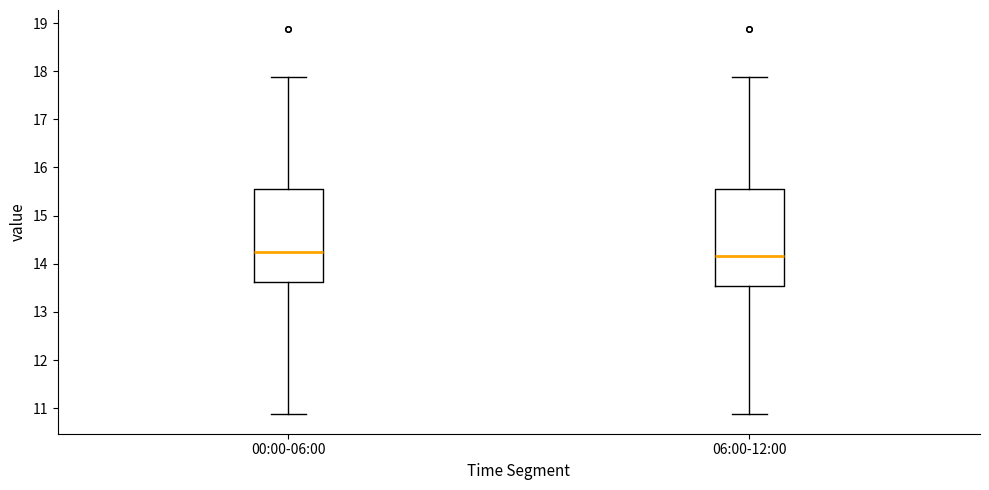

Reading left to right, read every box against the y-axis: the position of its median line, the range the box covers, and the ends of its whiskers. The values are not printed on the chart, so give them approximately, as read against the axis.

00:00-06:00: median 14.2, box 13.6 to 15.5, whiskers 10.9 to 17.9
06:00-12:00: median 14.2, box 13.5 to 15.5, whiskers 10.9 to 17.9